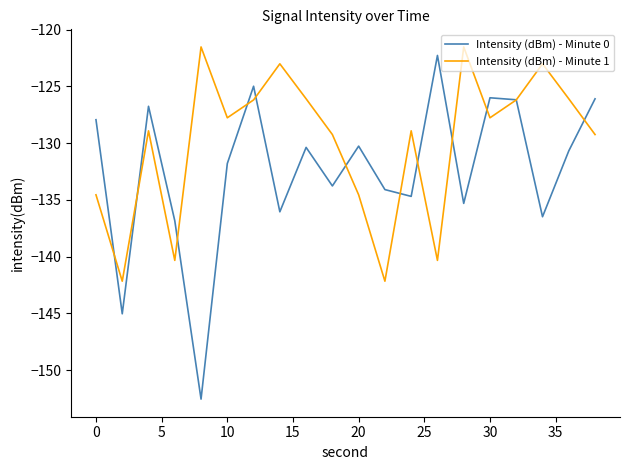

Which series has the largest total across all categories?

Intensity (dBm) - Minute 1